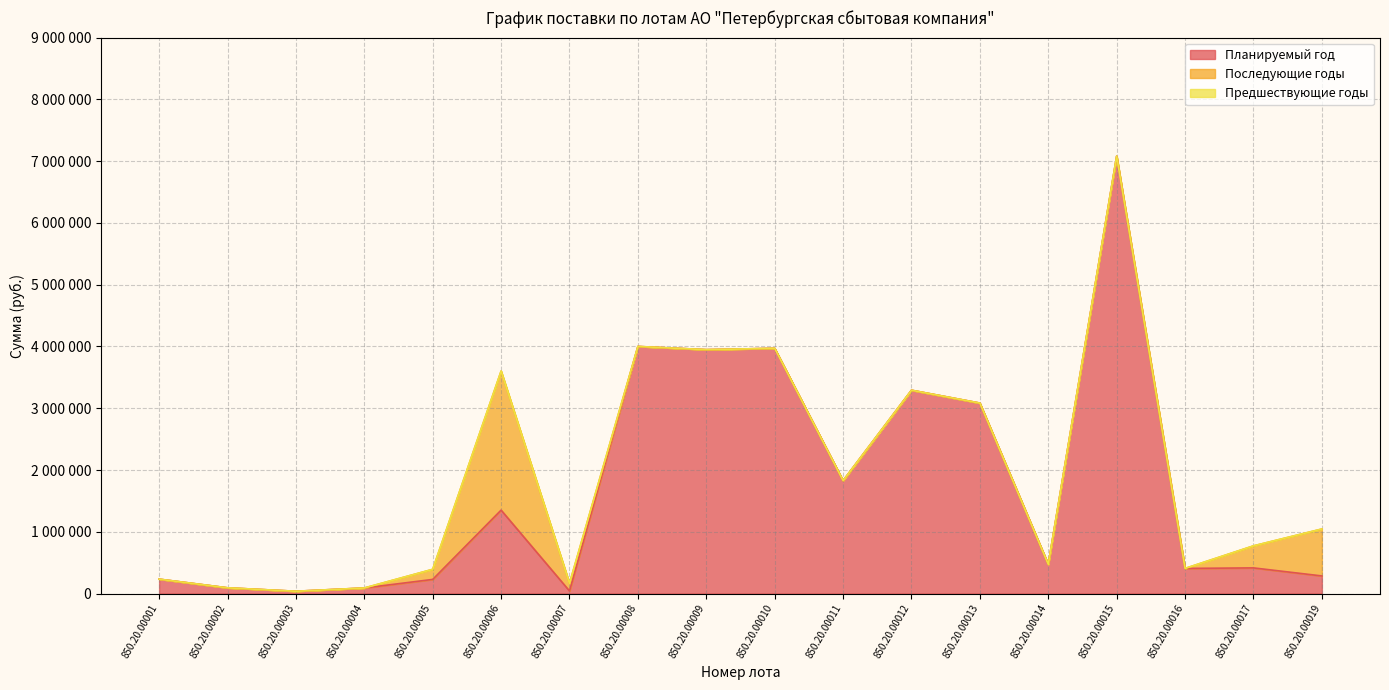

At which category is the sum across all series the highest?

850.20.00015